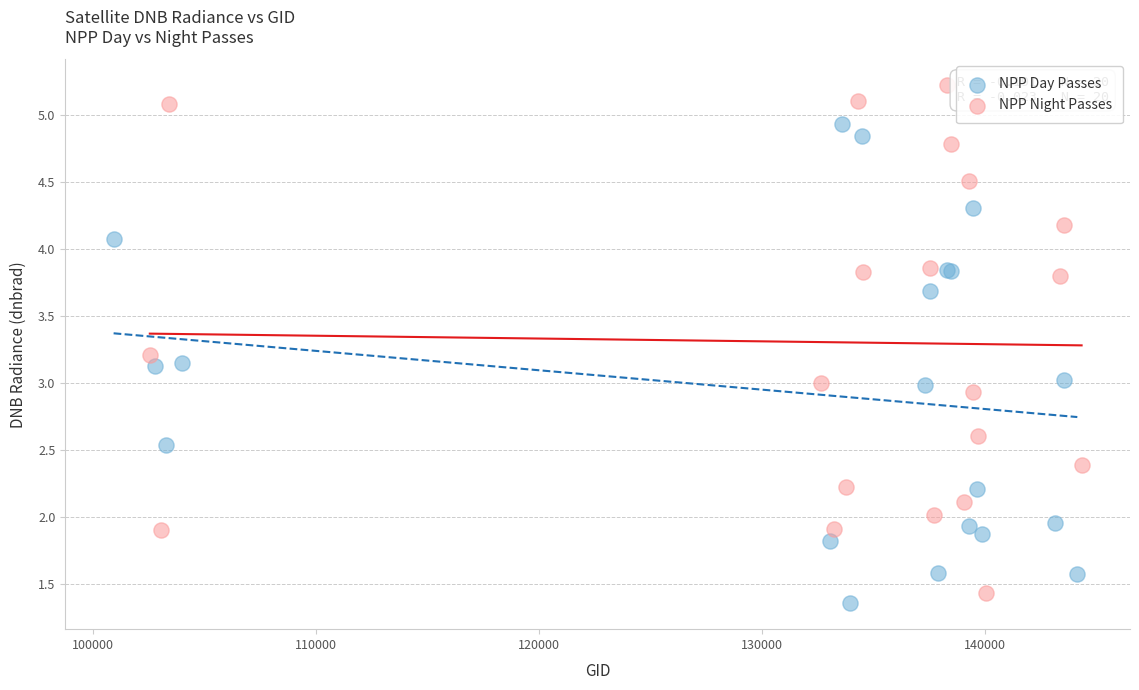

What are all the series names shown in the legend?

NPP Day Passes, NPP Night Passes